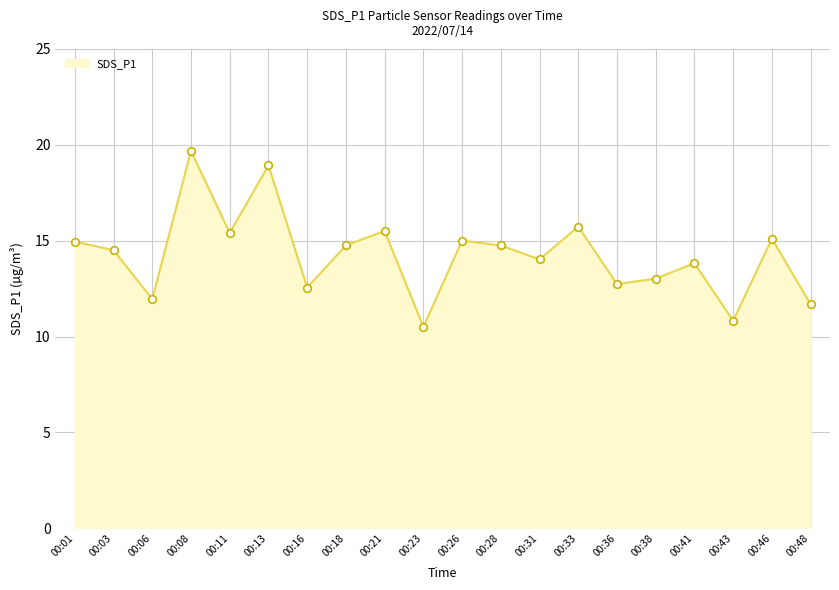

Between 00:31 and 00:01, which is larger?

00:01